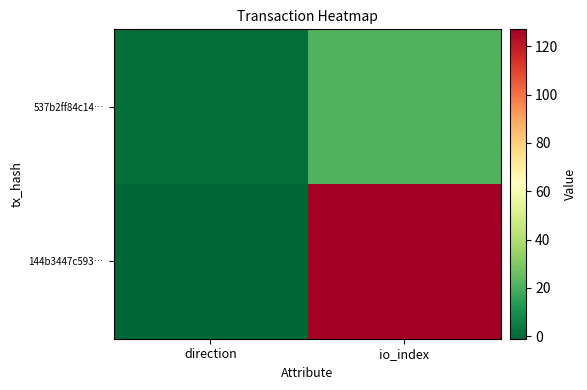

Rank the series by their average value, from highest to lowest.

144b3447c593…, 537b2ff84c14…